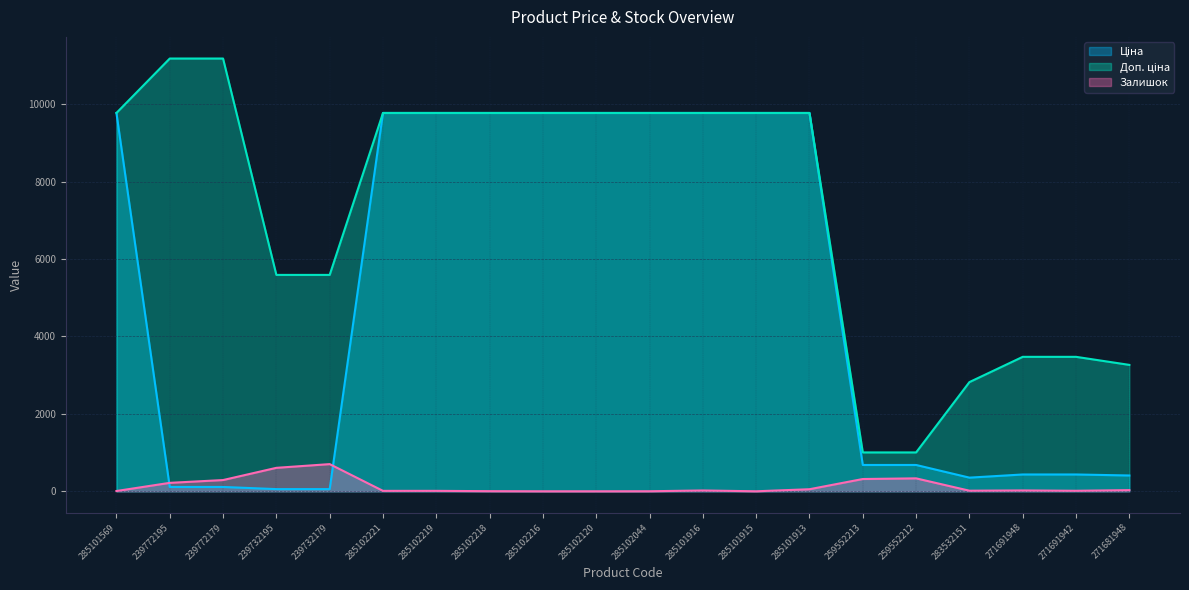

List the labels in order of Ціна value, smallest first.

239732195, 239732179, 239772195, 239772179, 283532151, 271681948, 271691948, 271691942, 259552213, 259552212, 285101569, 285102221, 285102219, 285102218, 285102216, 285102120, 285102044, 285101916, 285101915, 285101913